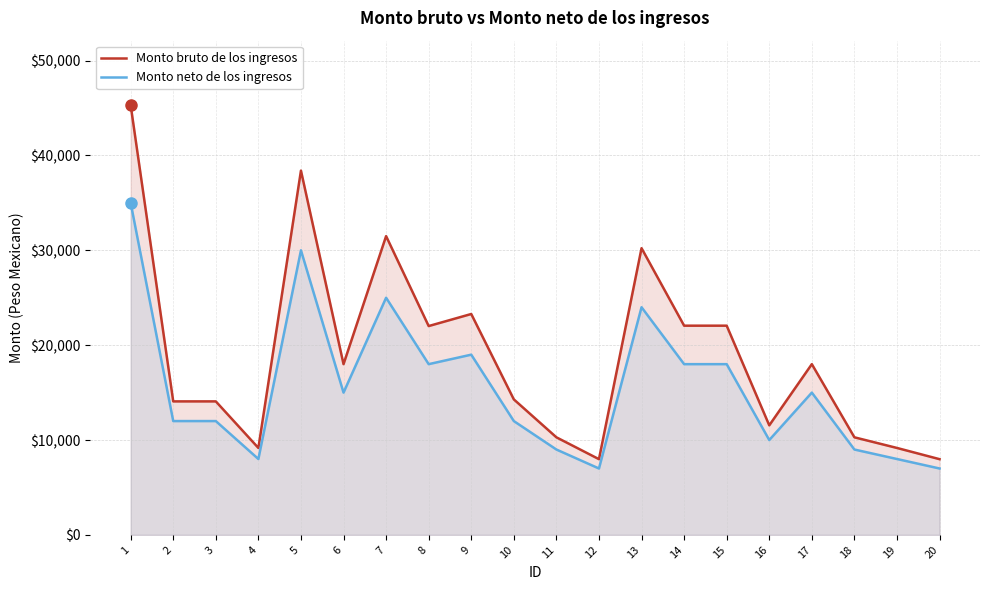

True or false: Monto neto de los ingresos has a value of 9000.0 at 11.

True